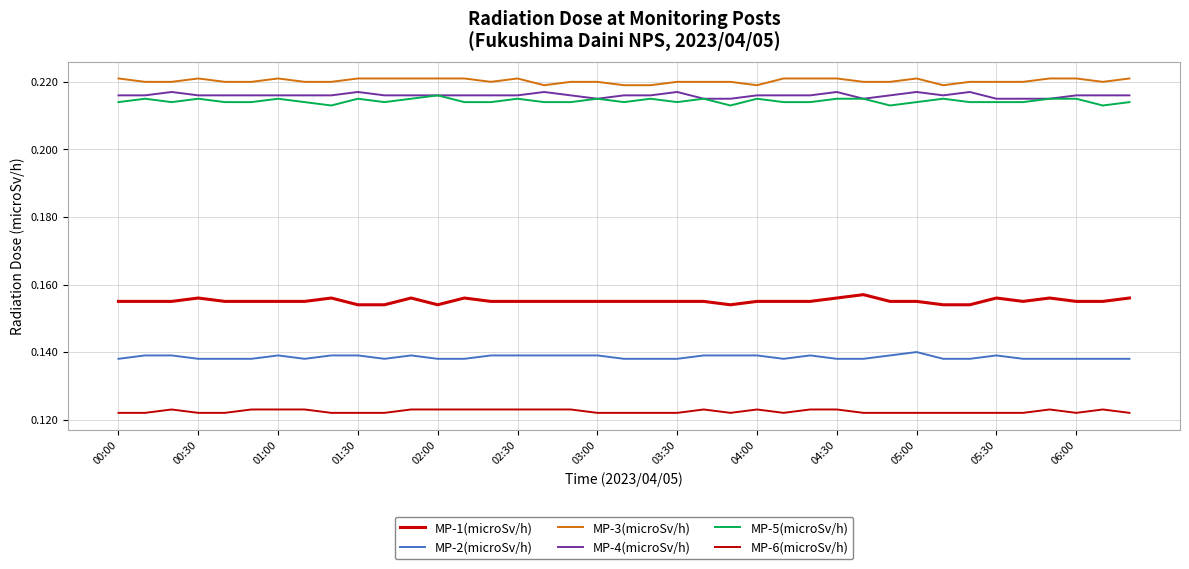

Does the chart display data point markers on the line(s)?

No